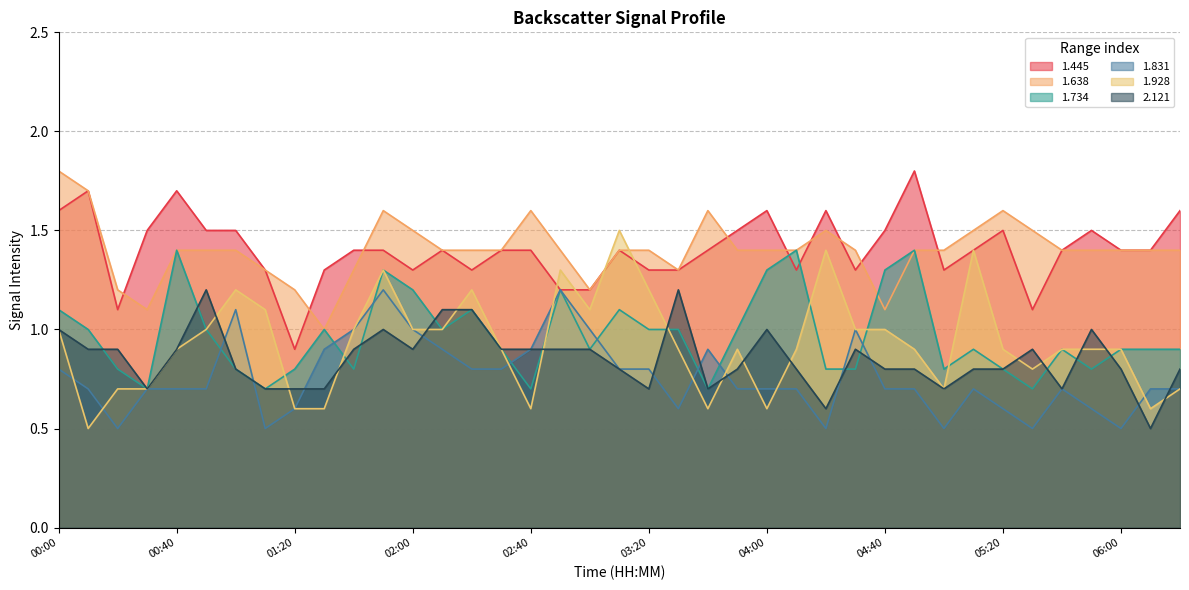

Where is the first local maximum for 1.831?

01:00